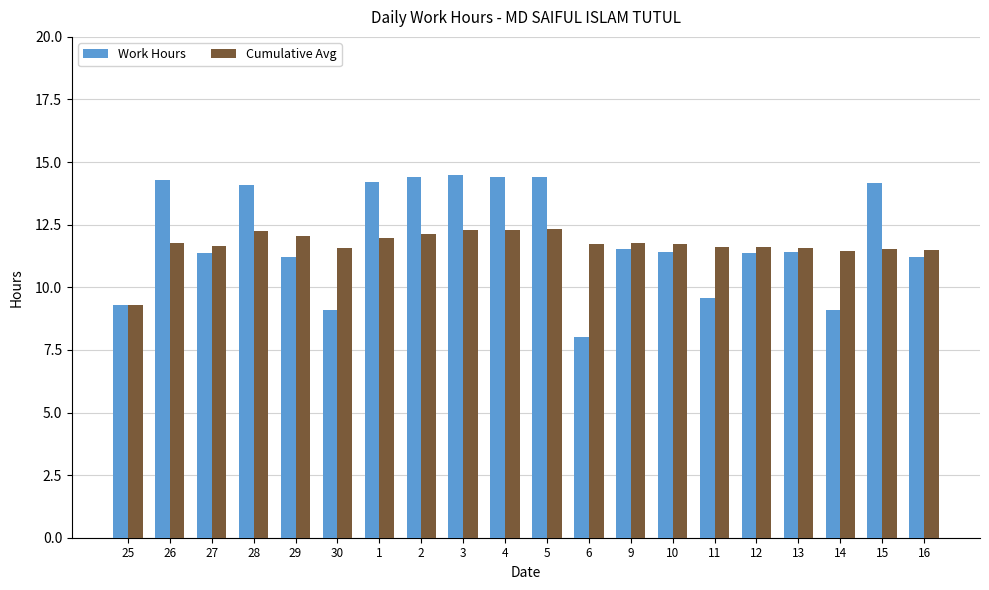

What is the spread (max minus min) of values at 27?

0.3